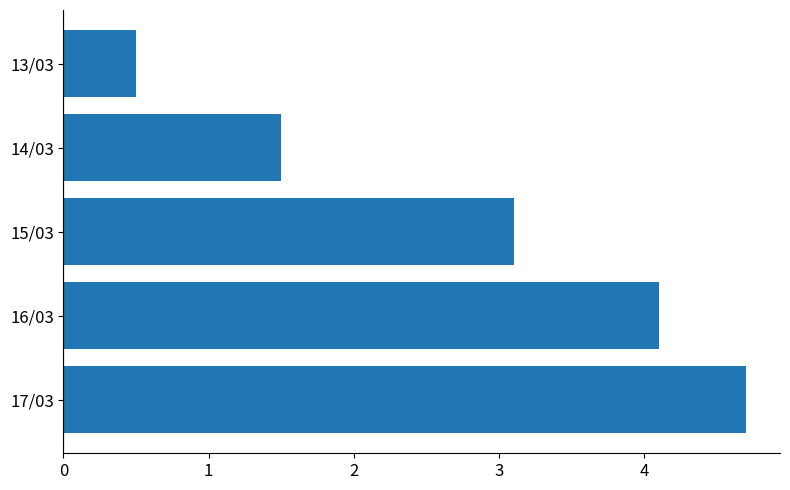

Where is the data nearest to the value 2?

14/03